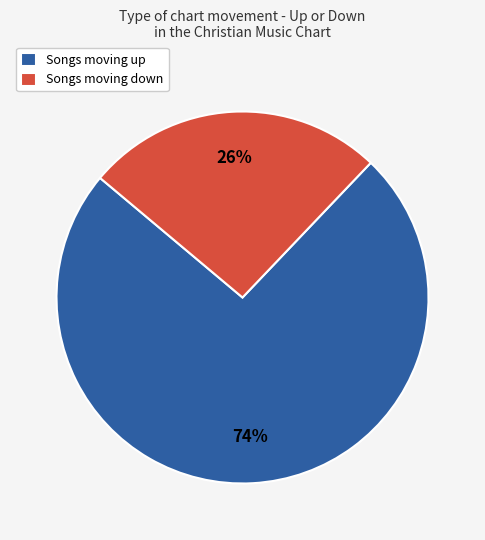

Which category has the smallest portion of the pie?

Songs moving down